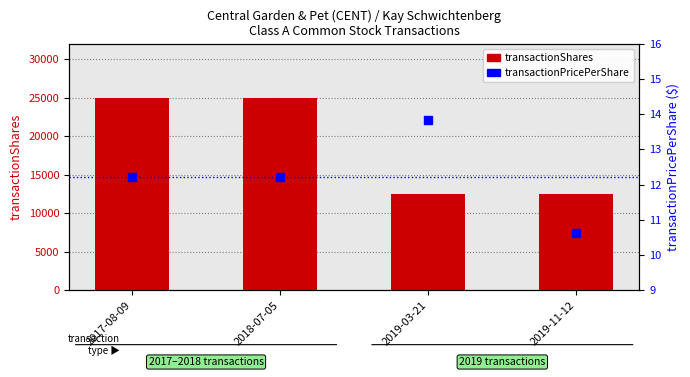

Which series has the largest total across all categories?

transactionShares